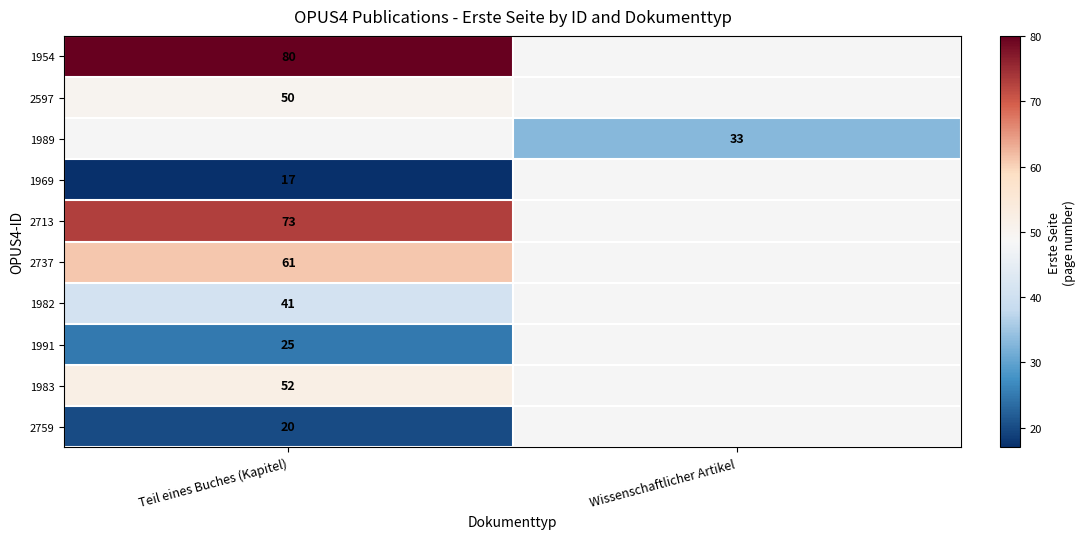

What is the maximum value shown in the chart?

80.0